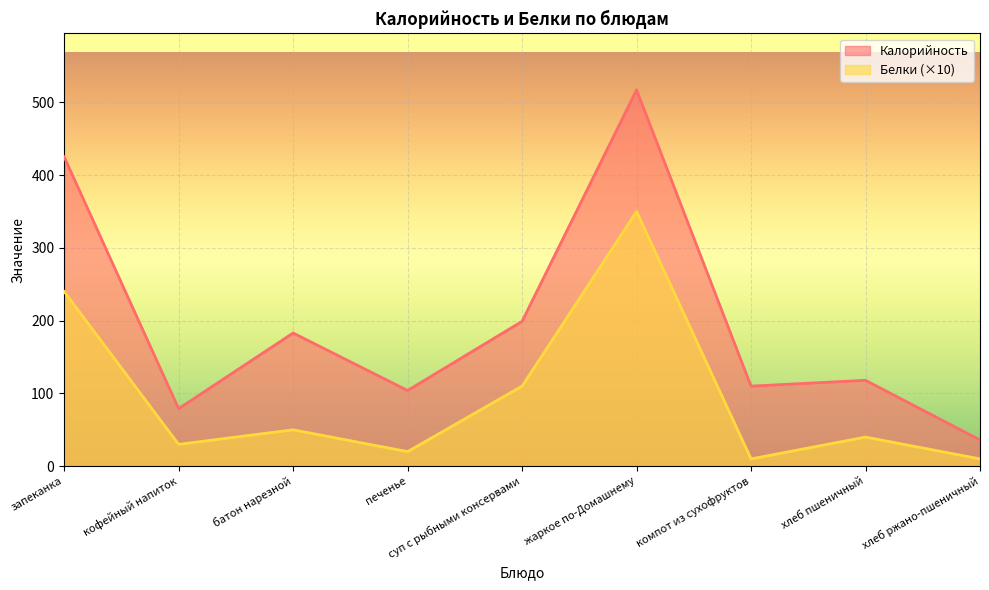

Which series changed the most between кофейный напиток and печенье?

Калорийность